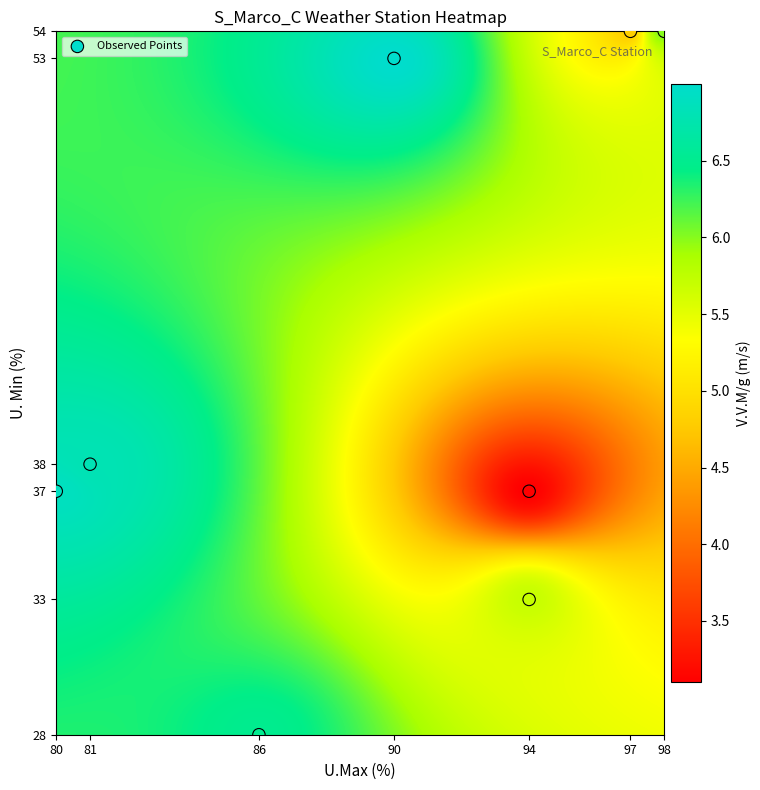

What is the average X value?

90